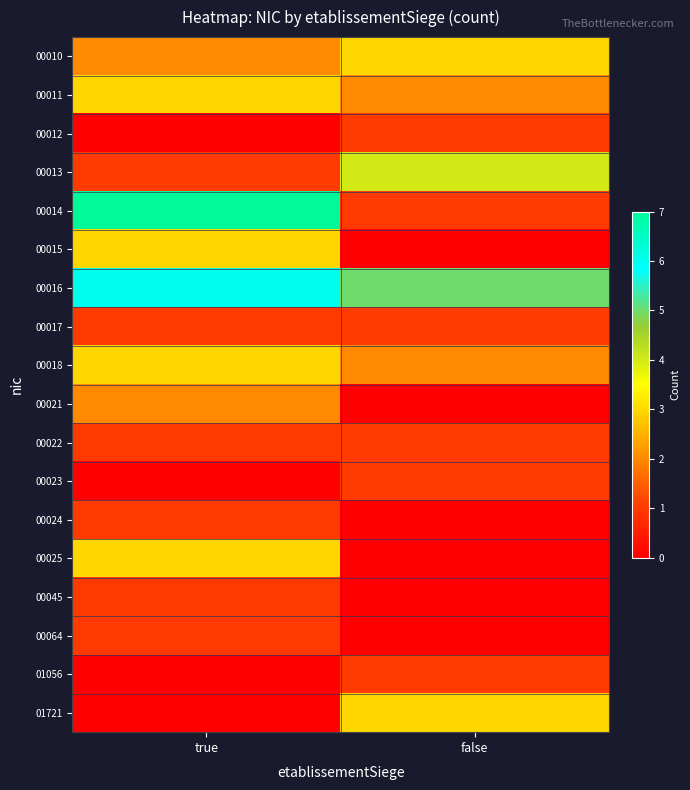

Reading left to right, list all the values displayed in this chart.

00010: true=2	false=3
00011: true=3	false=2
00012: true=0	false=1
00013: true=1	false=4
00014: true=7	false=1
00015: true=3	false=0
00016: true=6	false=5
00017: true=1	false=1
00018: true=3	false=2
00021: true=2	false=0
00022: true=1	false=1
00023: true=0	false=1
00024: true=1	false=0
00025: true=3	false=0
00045: true=1	false=0
00064: true=1	false=0
01056: true=0	false=1
01721: true=0	false=3